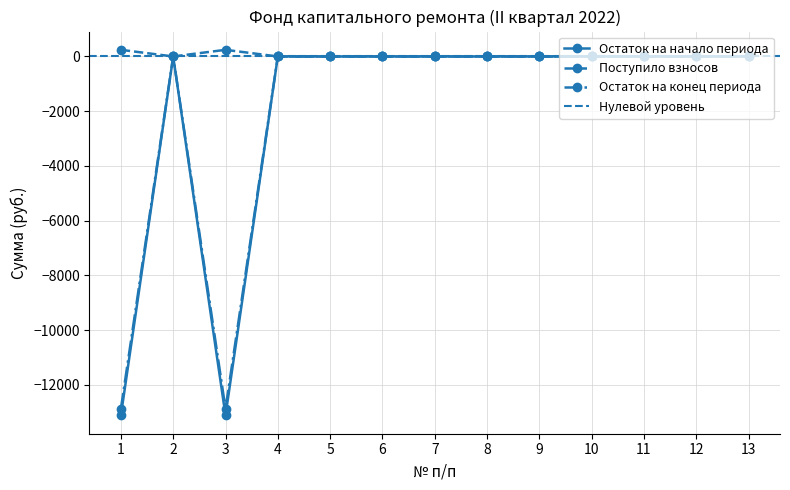

Which has a higher value, 11 or 12?

11